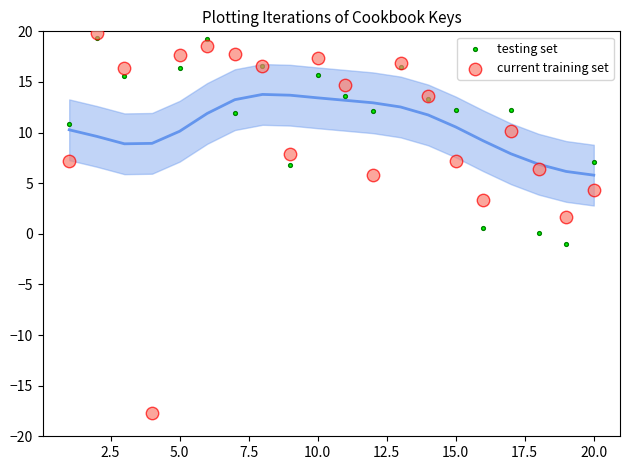

At how many categories does at least one series exceed 1?

19